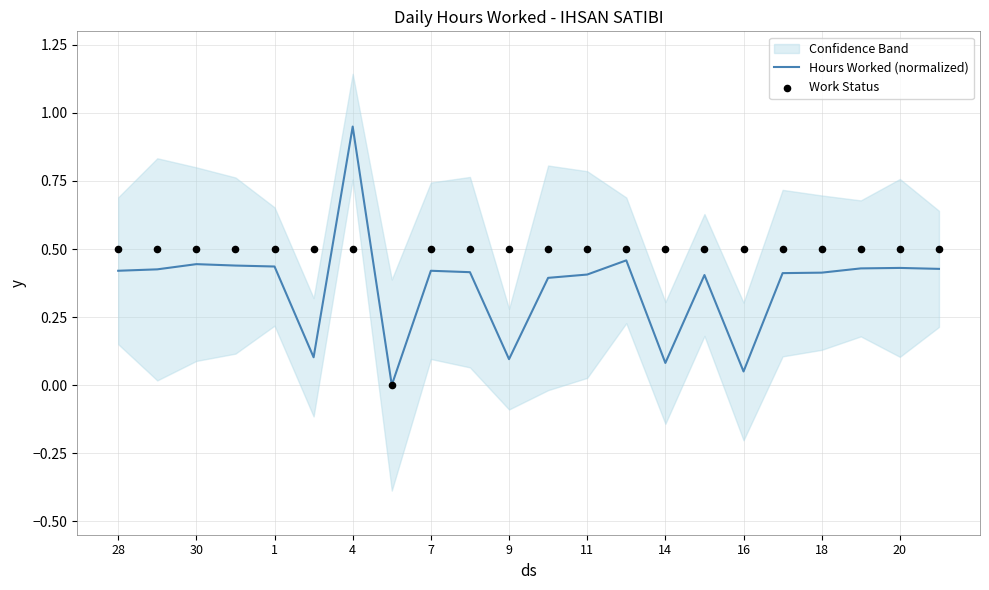

At which label does Hours Worked (normalized) reach its peak?

4